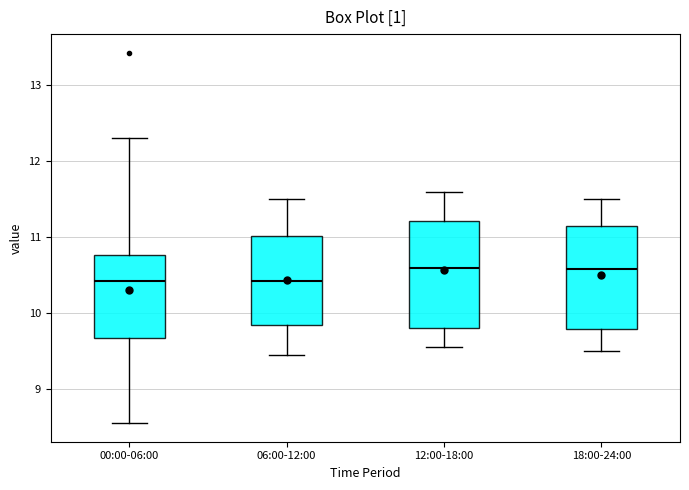

Reading left to right, read every box against the y-axis: the position of its median line, the range the box covers, and the ends of its whiskers. The values are not printed on the chart, so give them approximately, as read against the axis.

00:00-06:00: median 10.4, box 9.7 to 10.8, whiskers 8.6 to 12.3
06:00-12:00: median 10.4, box 9.8 to 11.0, whiskers 9.5 to 11.5
12:00-18:00: median 10.6, box 9.8 to 11.2, whiskers 9.6 to 11.6
18:00-24:00: median 10.6, box 9.8 to 11.2, whiskers 9.5 to 11.5